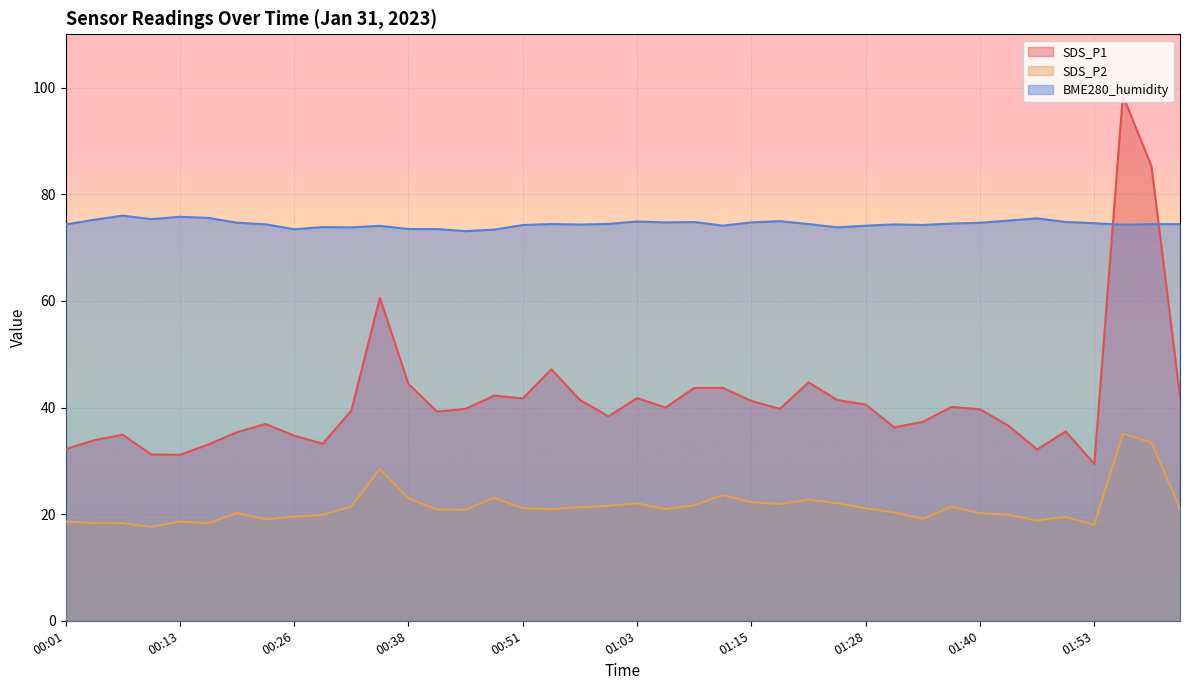

At which label is SDS_P1 closest to 63?

00:35